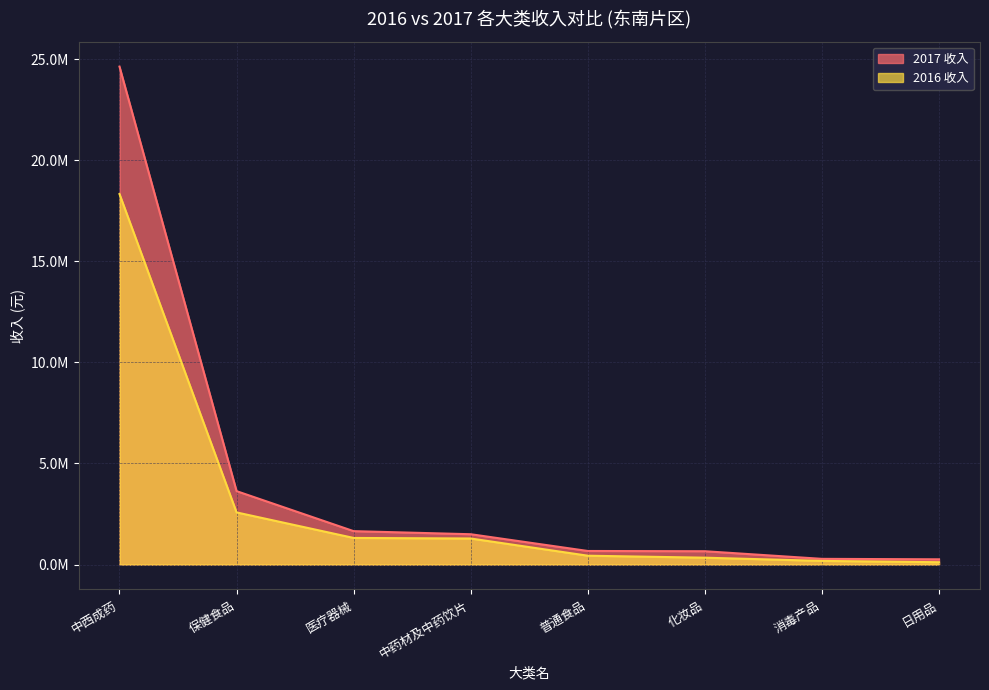

Which series changed the most between 普通食品 and 化妆品?

2016 收入